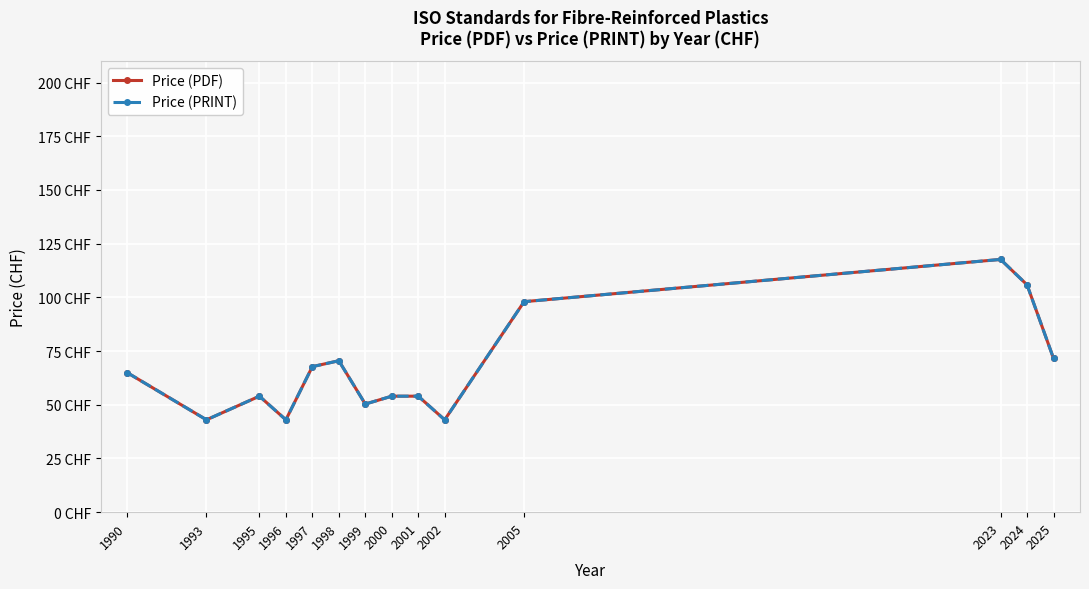

True or false: Price (PDF) and Price (PRINT) cross at least once.

False